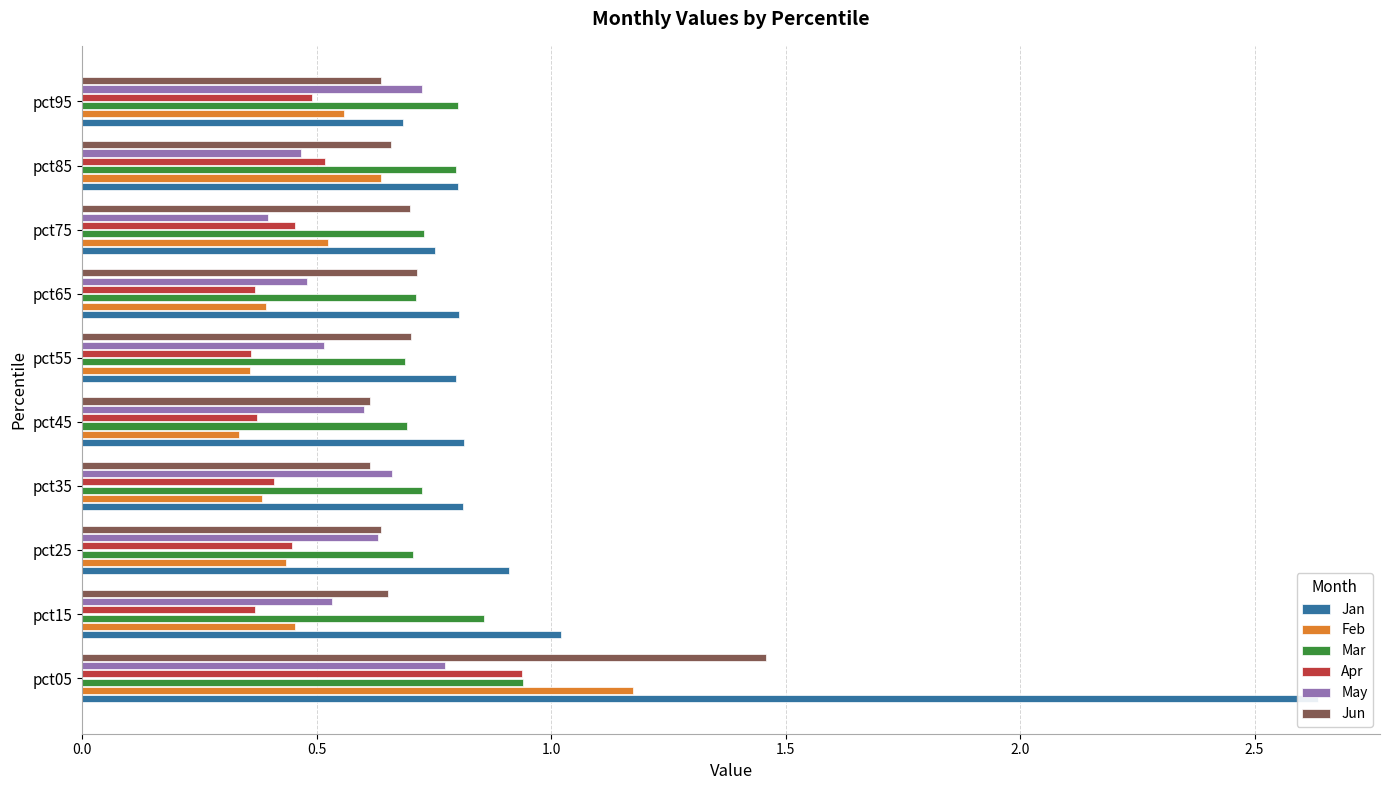

Does the chart contain any negative values?

No